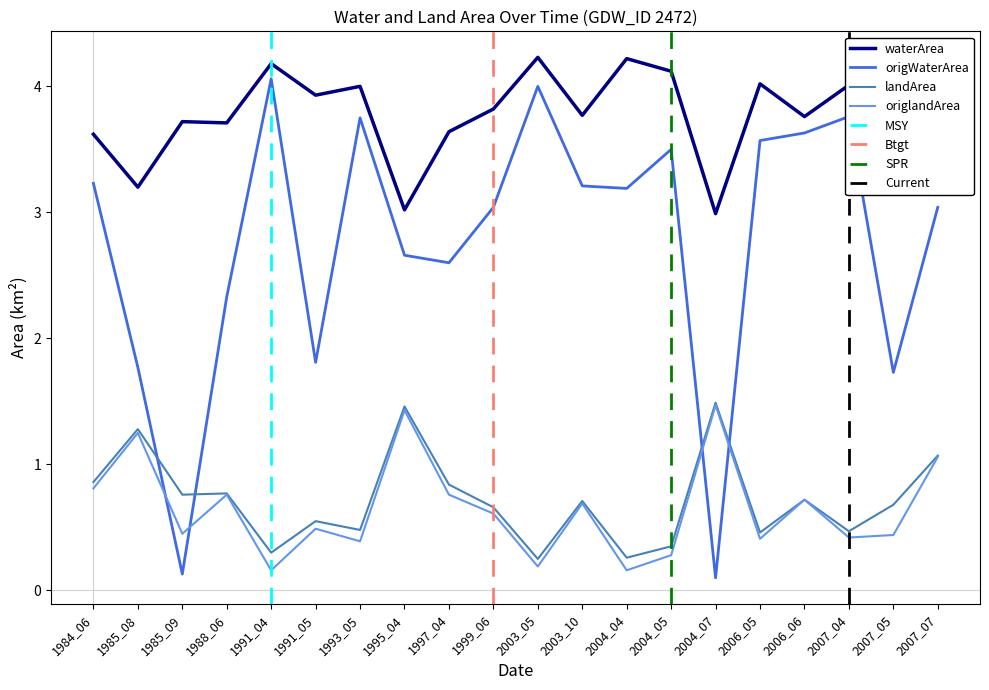

Is it true that waterArea equals 3.7 at 1985_09?

True